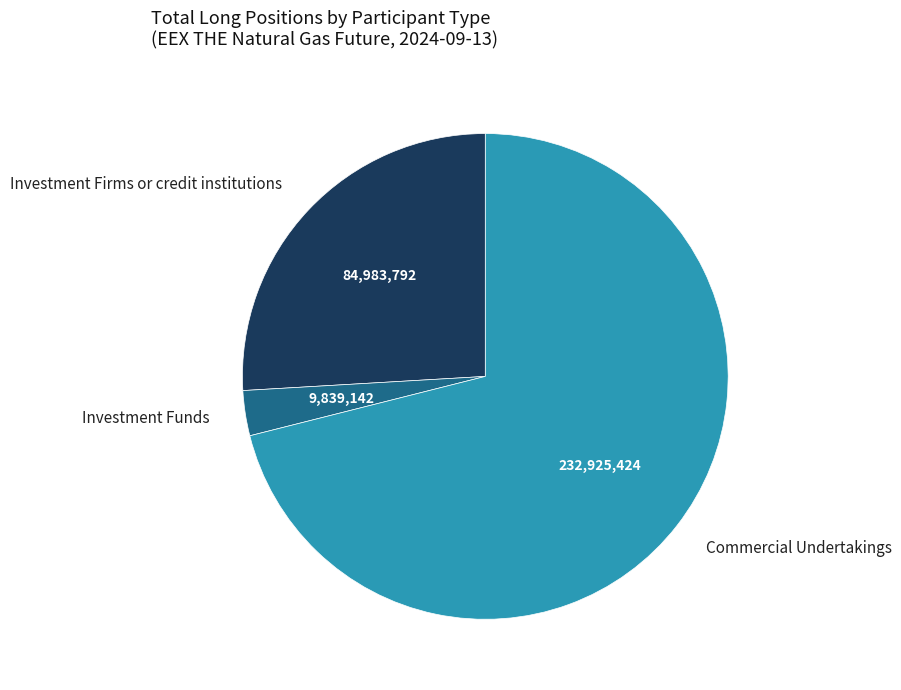

Is it true that Commercial Undertakings is 71% of the pie?

True